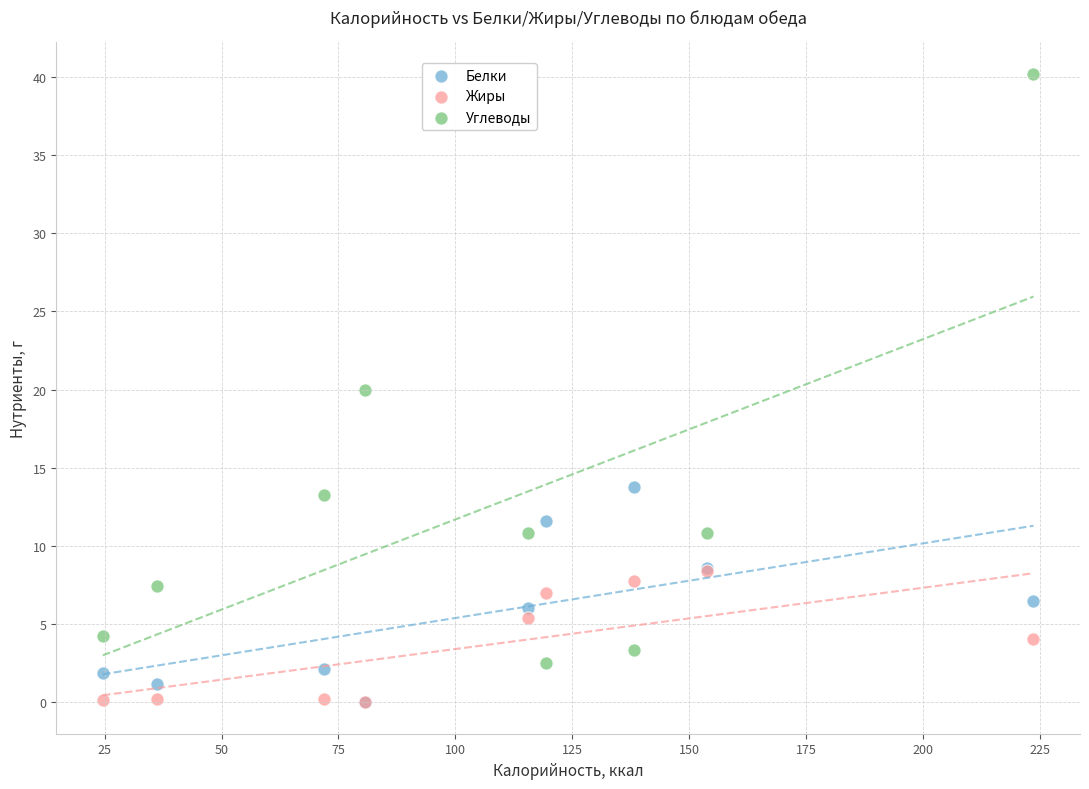

What are all the series names shown in the legend?

Белки, Жиры, Углеводы